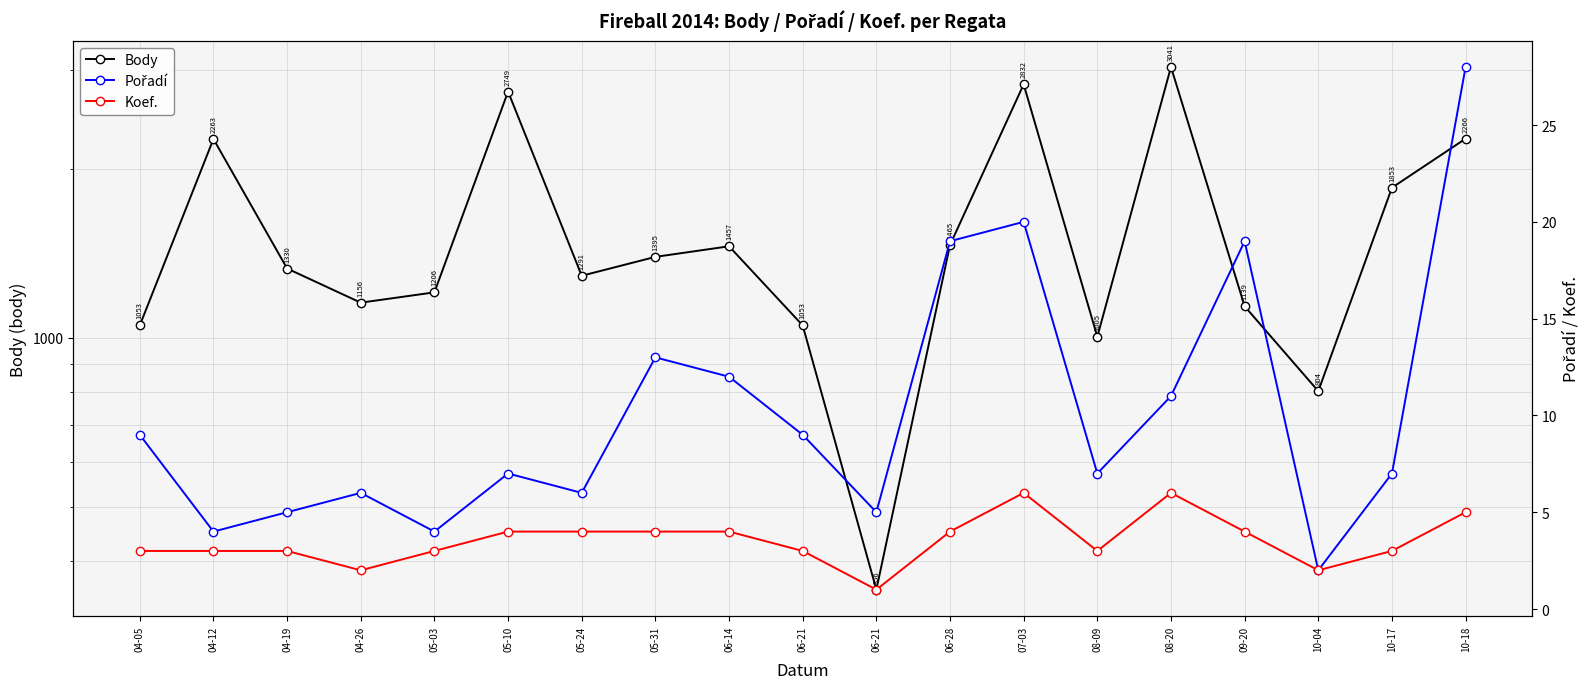

Which series has the largest total across all categories?

Body